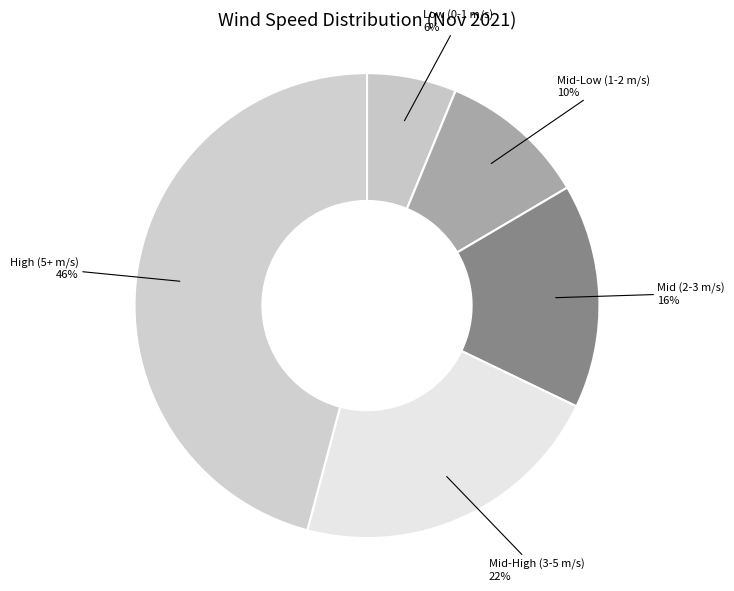

Which has a higher value, Mid (2-3 m/s) or Mid-Low (1-2 m/s)?

Mid (2-3 m/s)